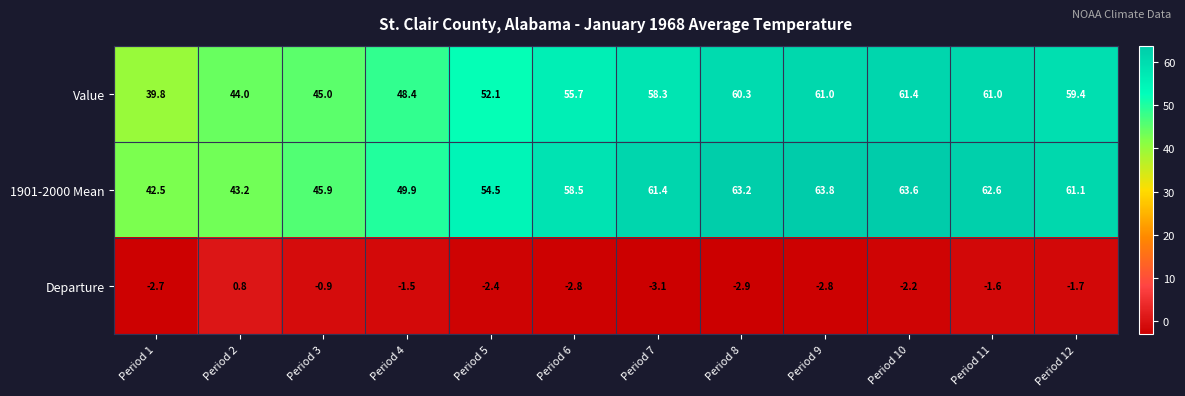

Which series changed the most between Period 4 and Period 10?

1901-2000 Mean